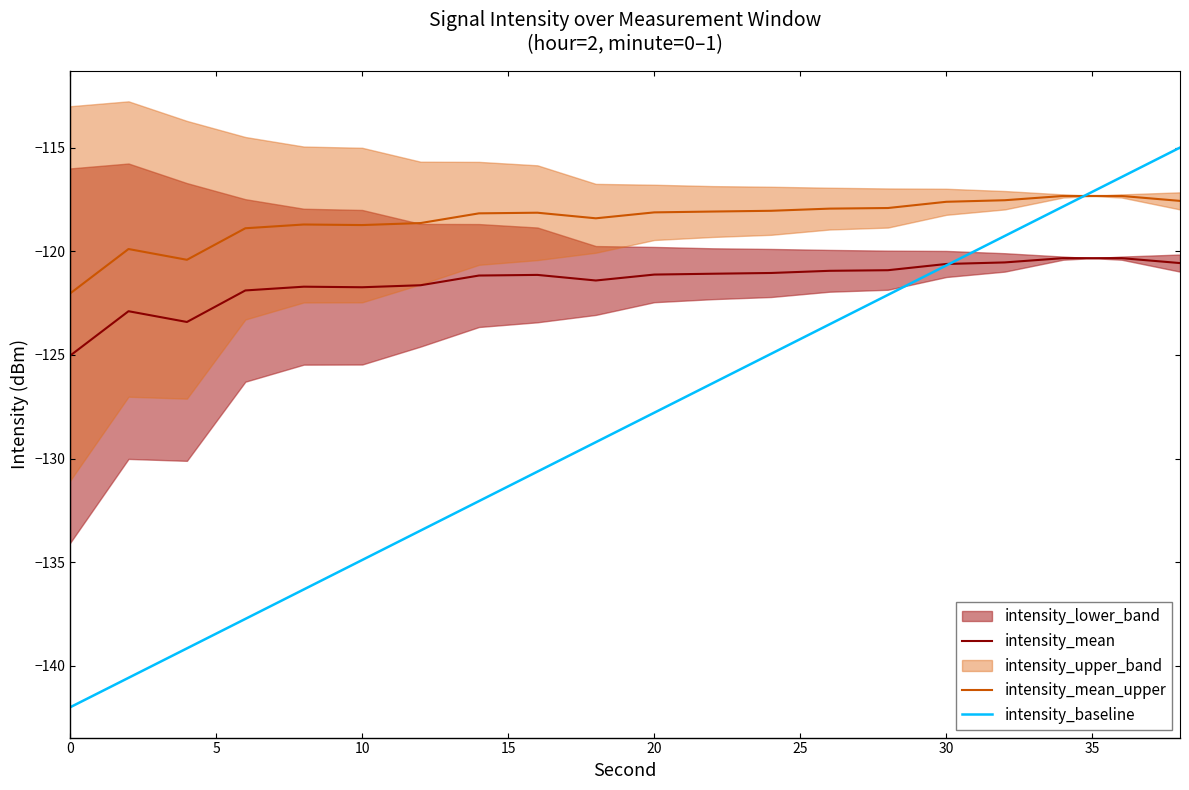

What is the maximum value for intensity_baseline?

-115.0